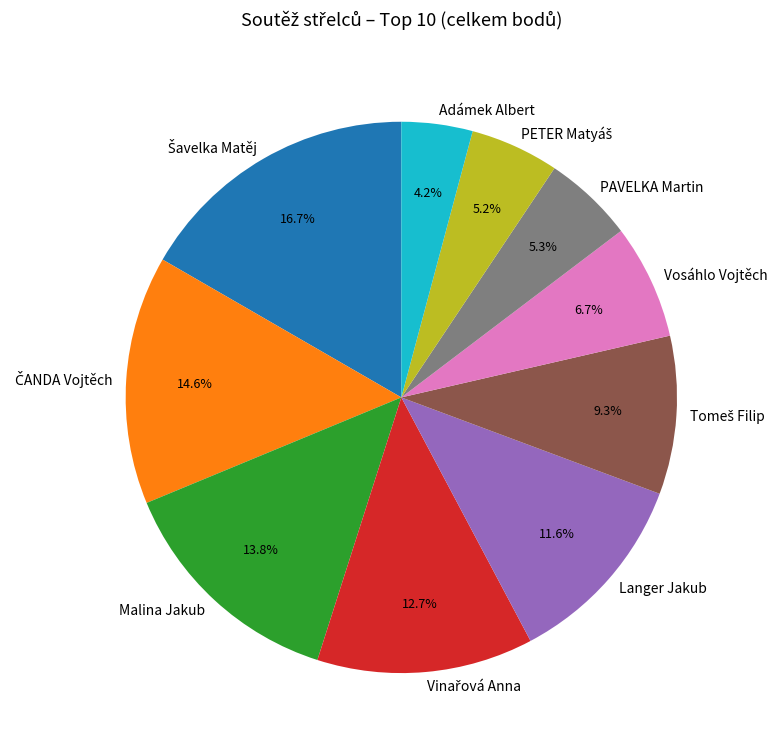

What portion of the pie excludes Langer Jakub?

88.4%